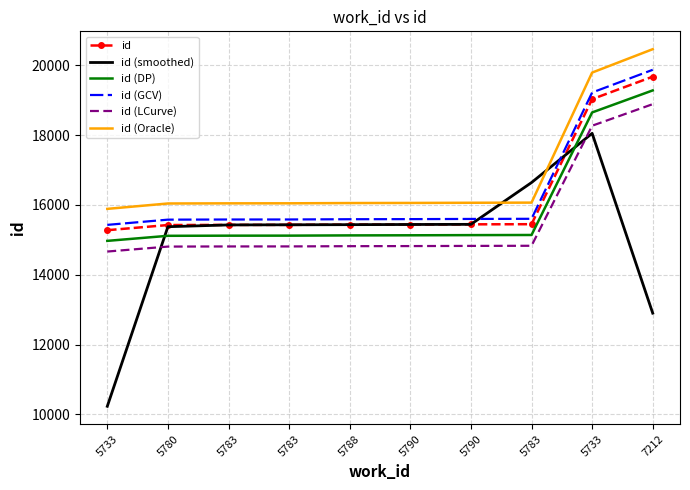

What are all the series names shown in the legend?

id, id (smoothed), id (DP), id (GCV), id (LCurve), id (Oracle)